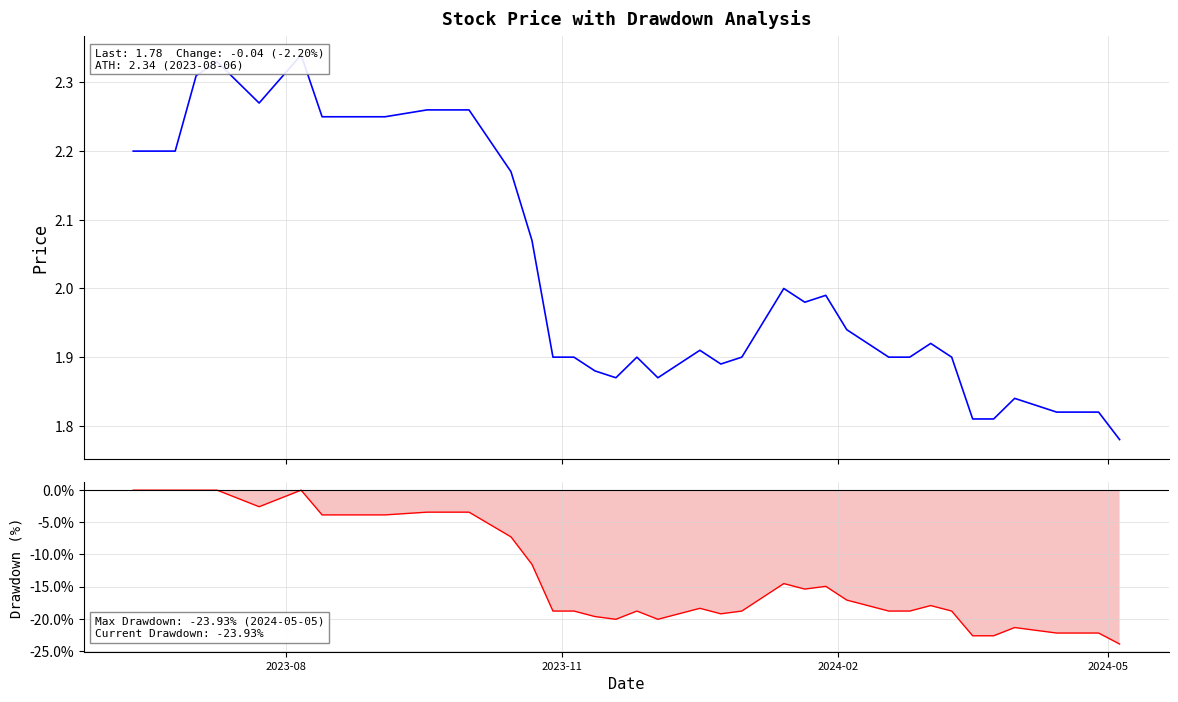

At how many categories does at least one series exceed -10?

40